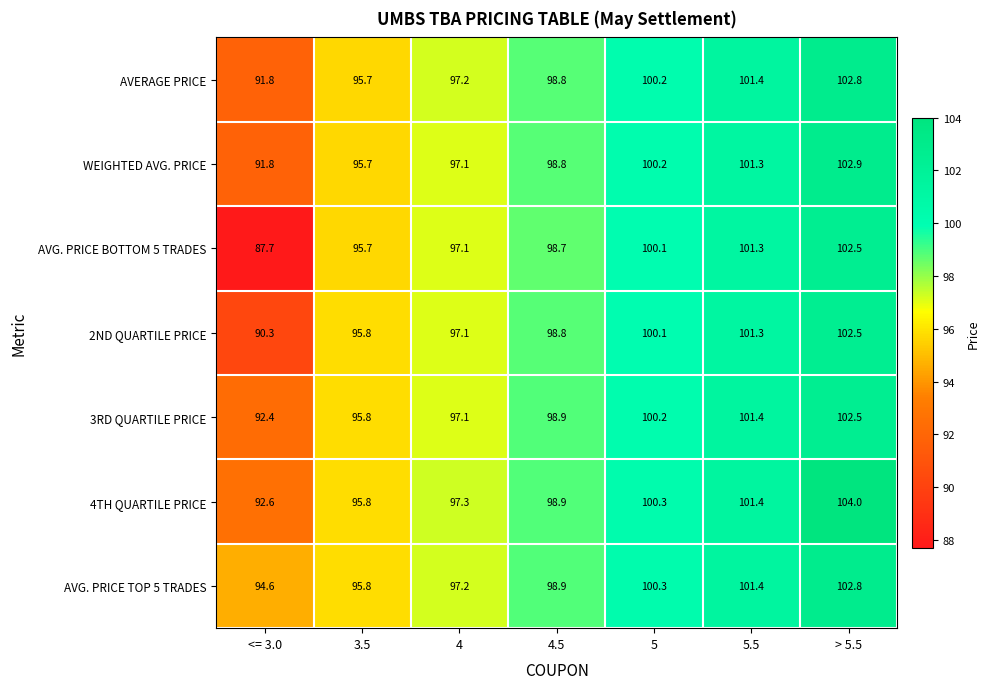

Where is AVG. PRICE TOP 5 TRADES nearest to the value 98?

4